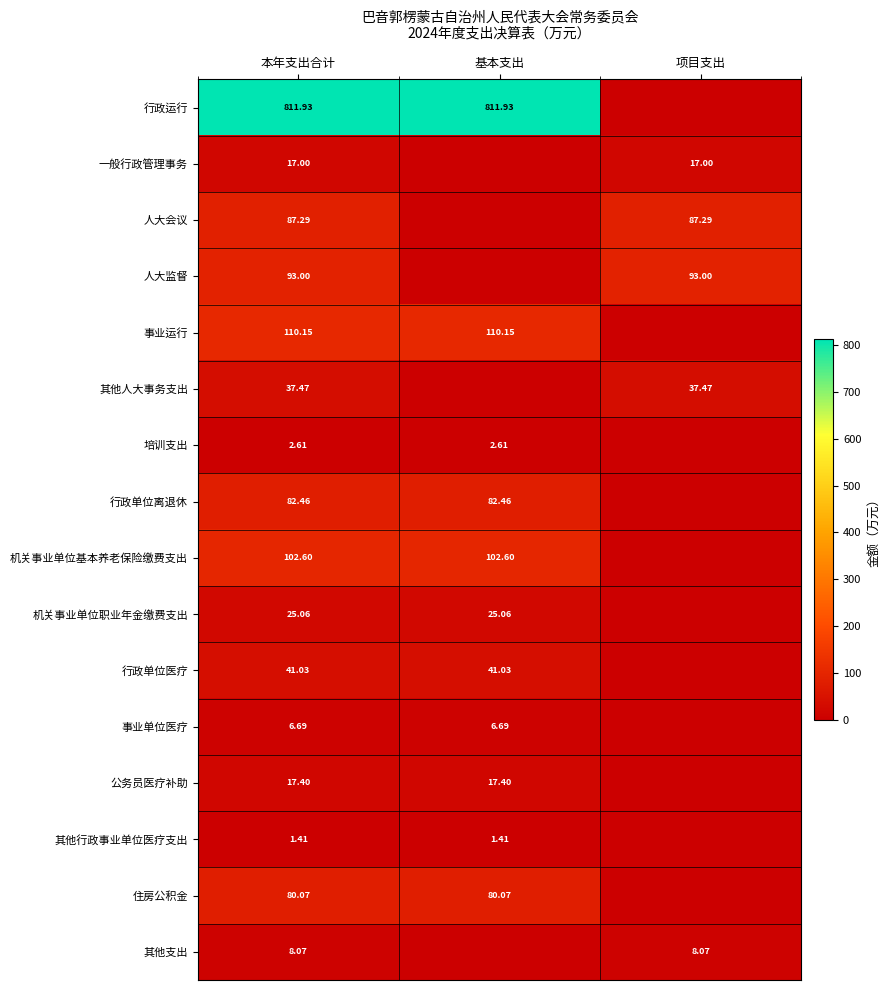

What is the sum of the 事业单位医疗 values at 本年支出合计 and 项目支出?

6.7